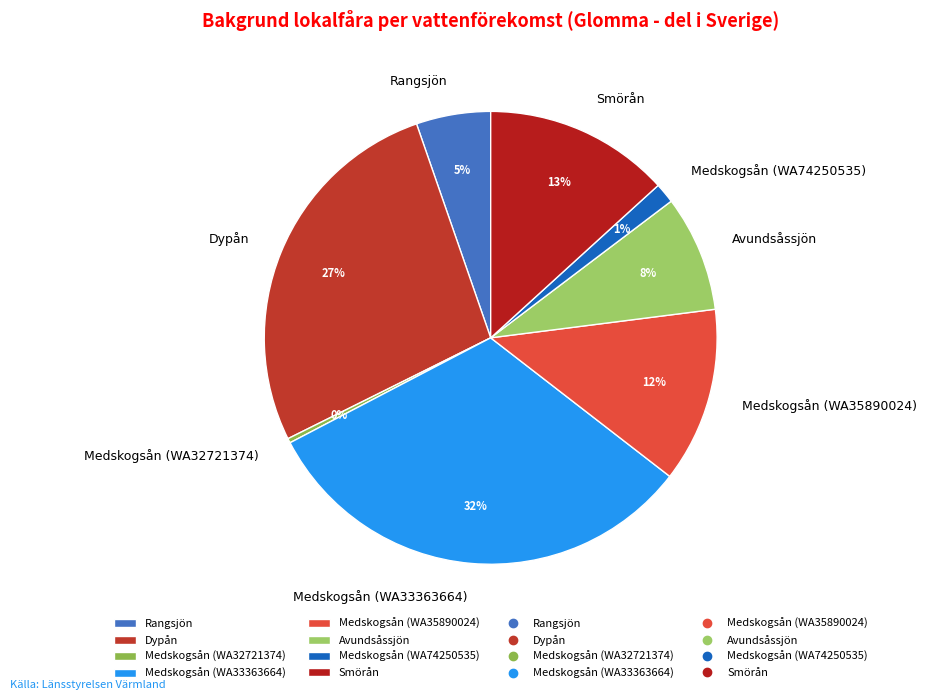

What percentage is the Smörån slice, to the nearest percent?

13%